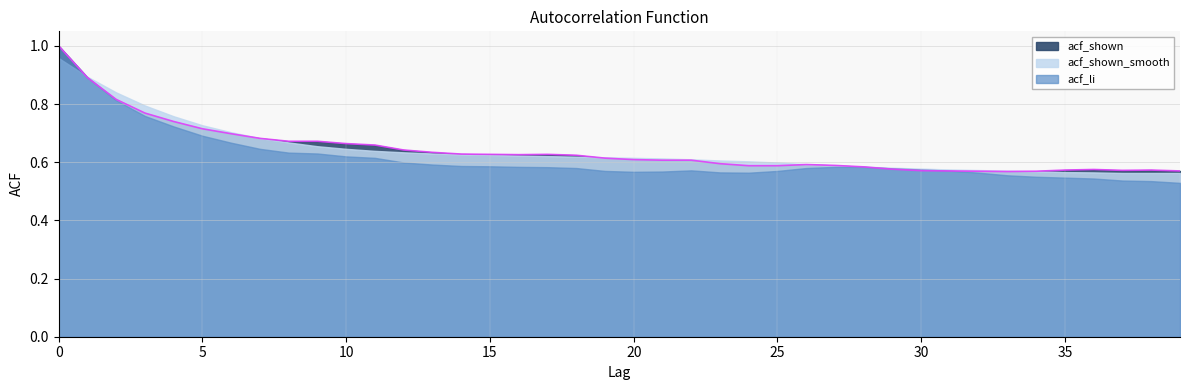

What is the difference between the acf_shown_smooth values at 10 and 1?

0.2